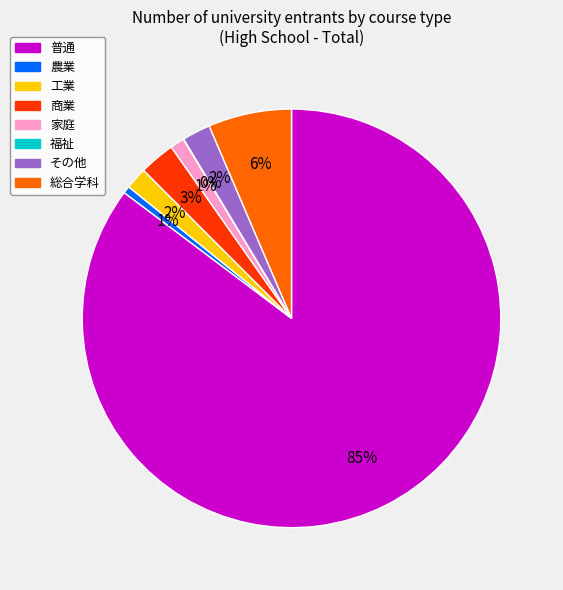

Between 商業 and 家庭, which is larger?

商業